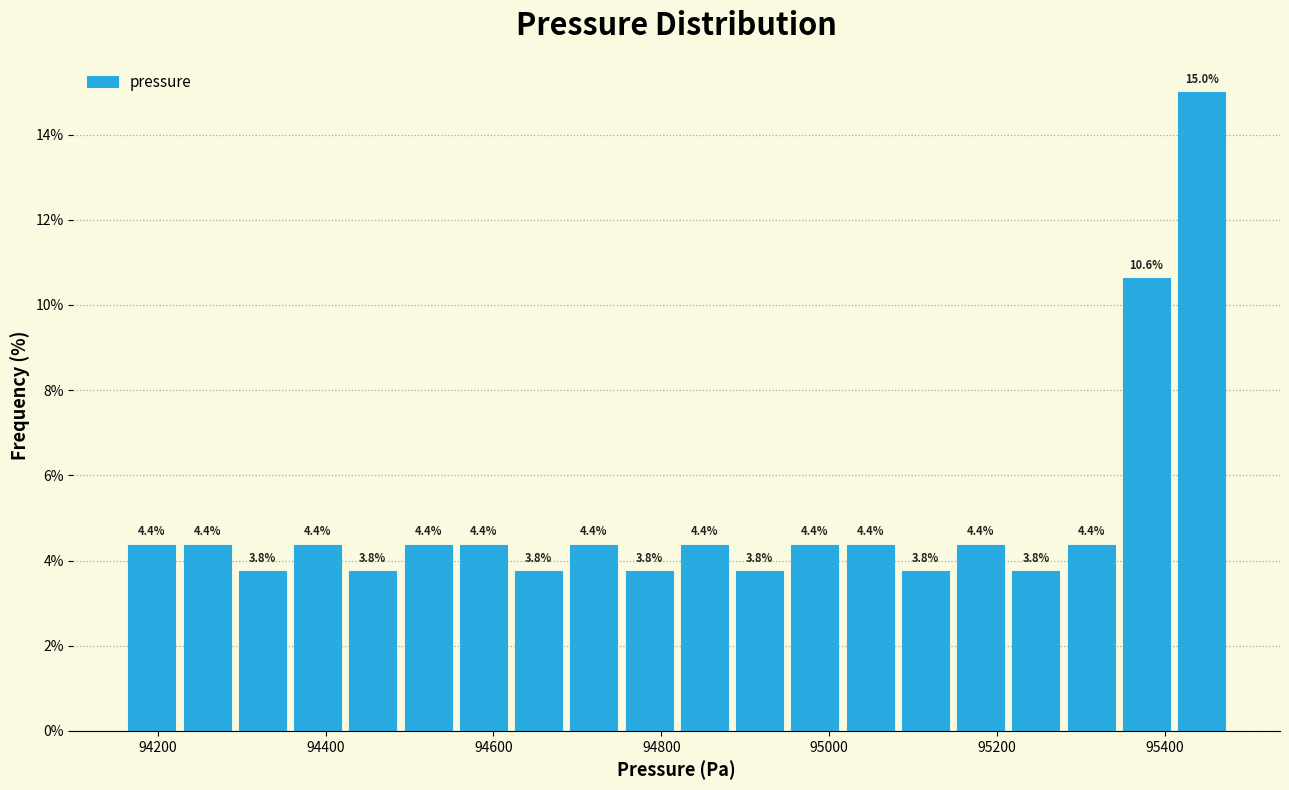

Around what value on the x-axis is the tallest bar? Give the approximate position of its centre, as read against the axis.

95440